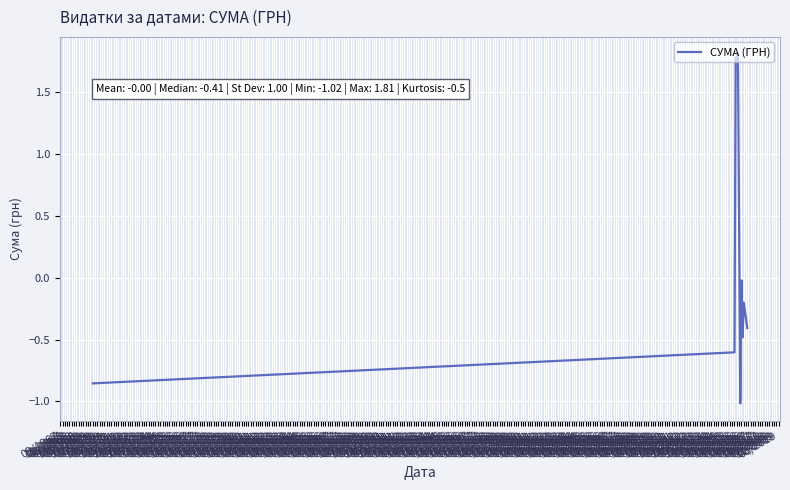

Does the chart display data point markers on the line(s)?

No